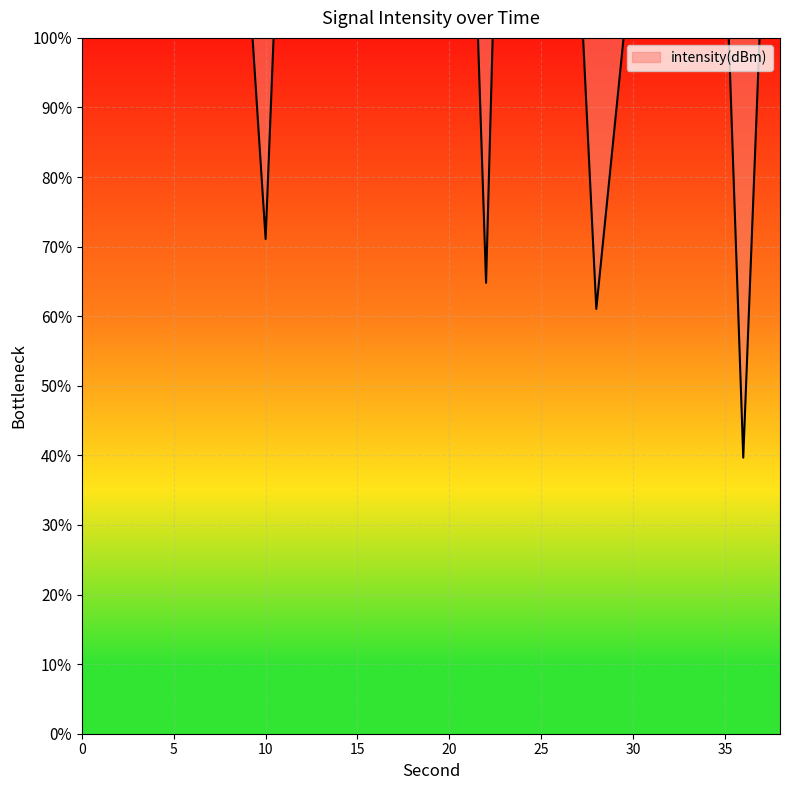

Does the chart display data point markers on the line(s)?

No